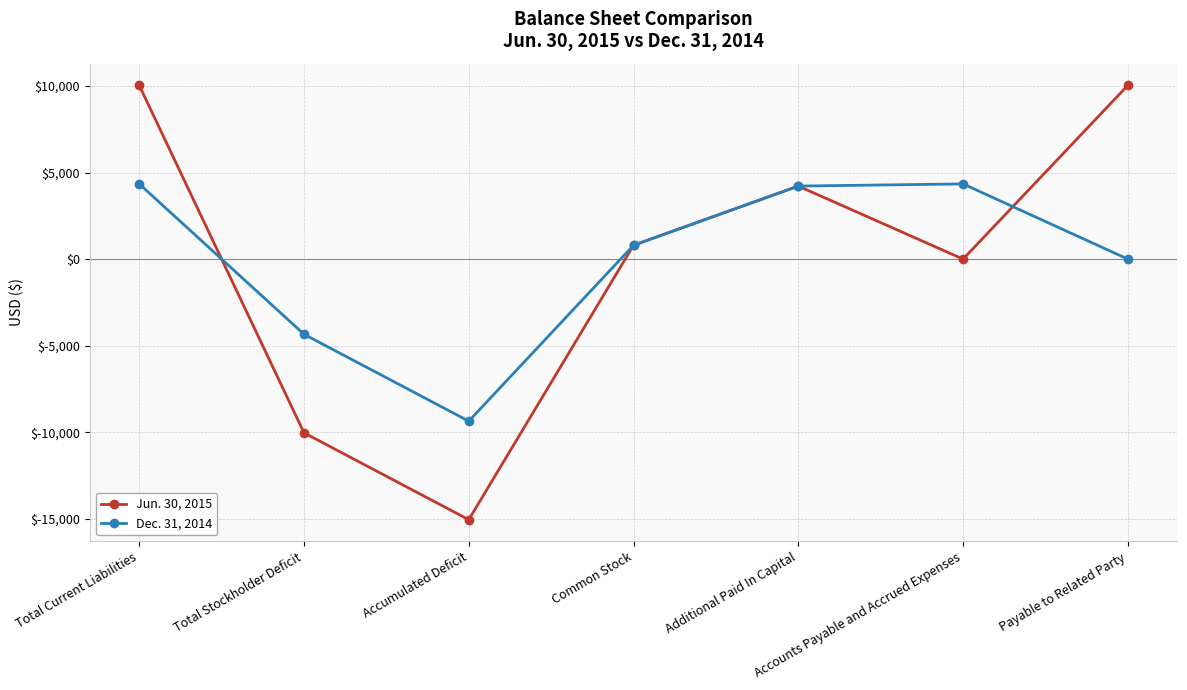

At which category is the sum across all series the highest?

Total Current Liabilities